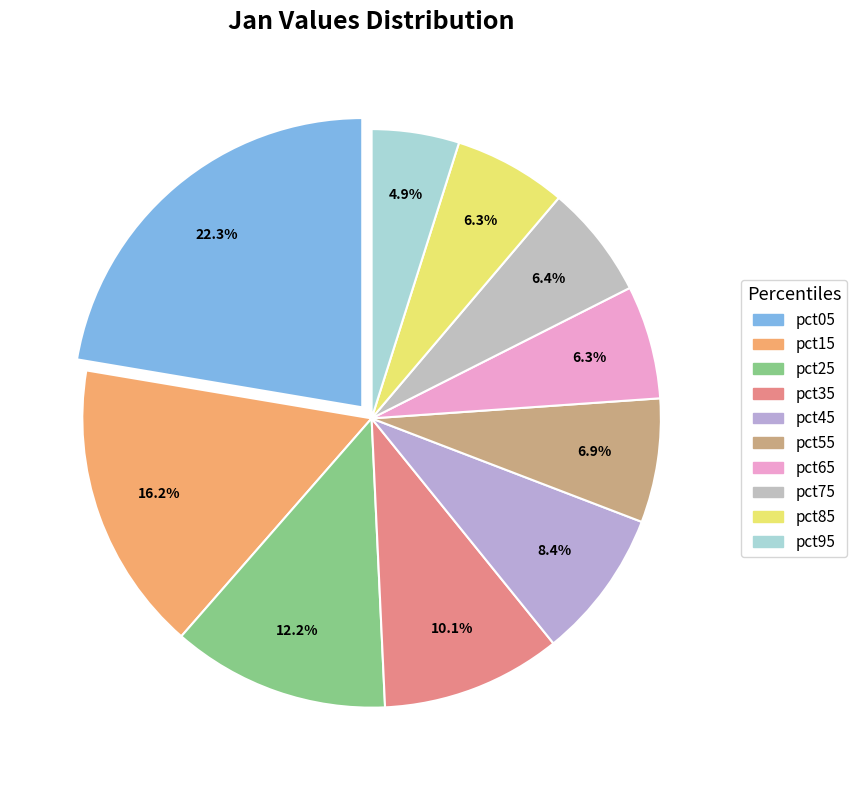

Which category has the smallest portion of the pie?

pct95